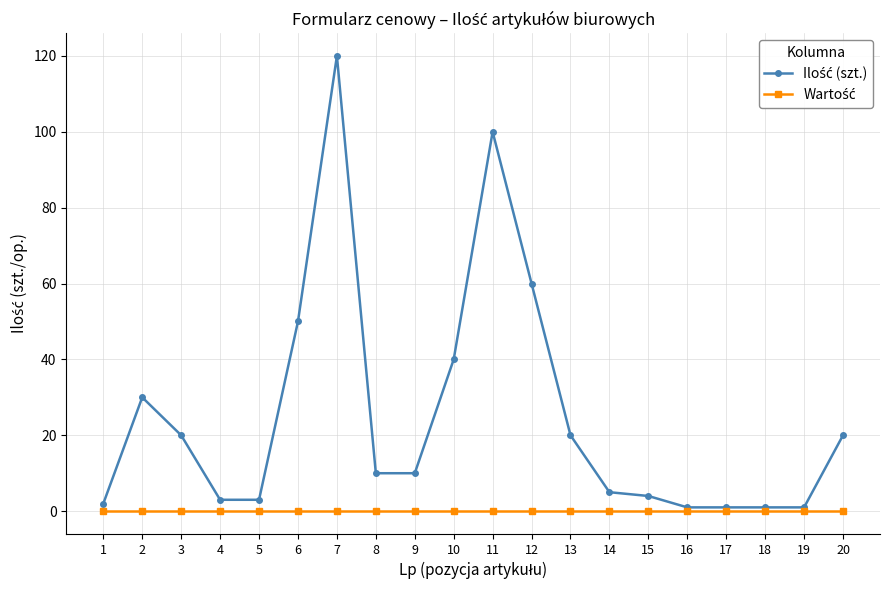

At which category is the sum across all series the highest?

7